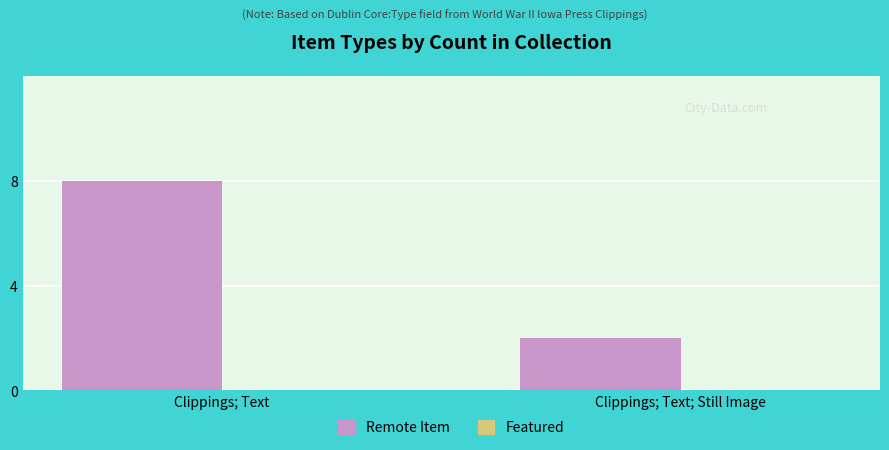

What position from the right is Clippings; Text; Still Image?

1